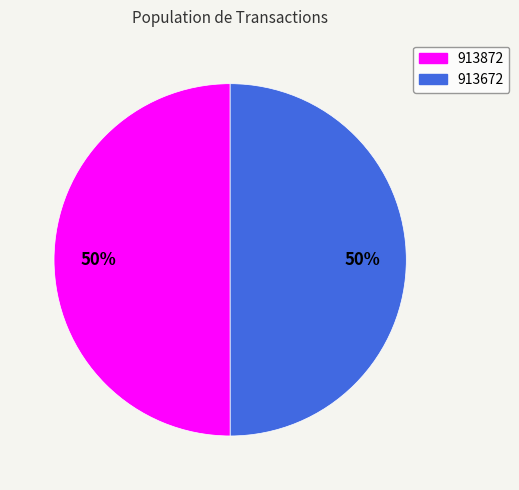

To the nearest percent, what percentage of the pie is 913672?

50%